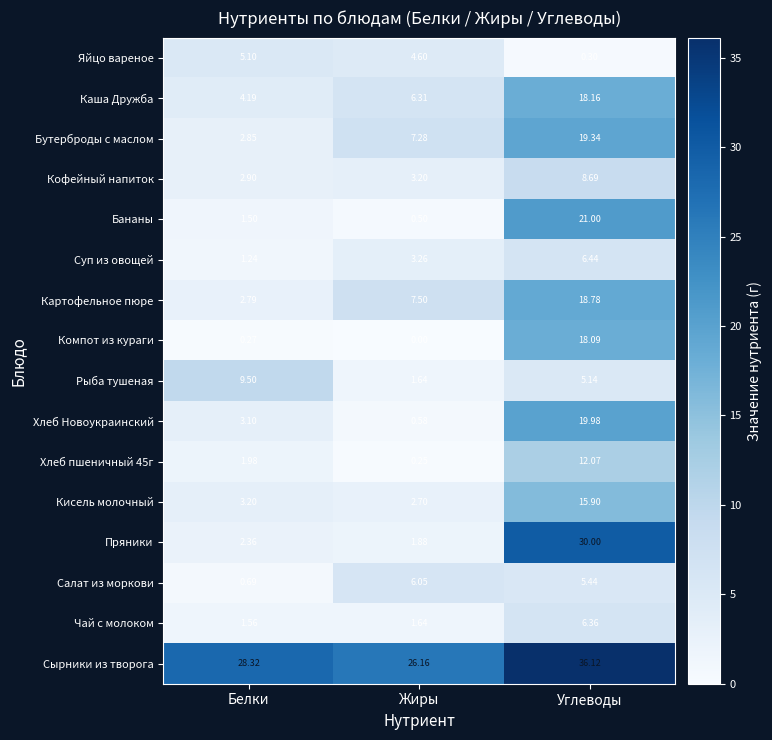

Which series has the widest spread of values?

Пряники